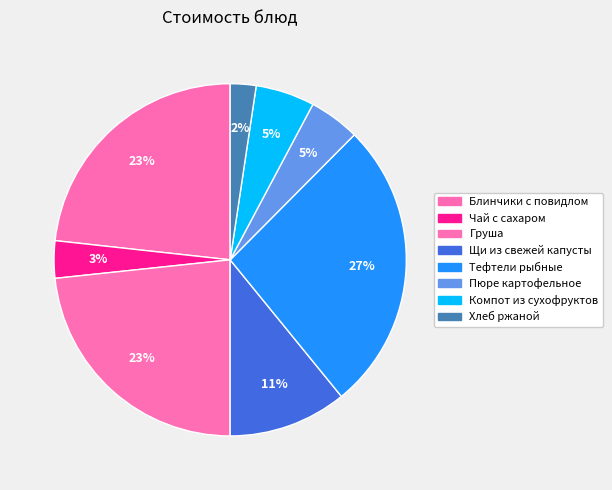

To the nearest percent, what percentage of the pie is Чай с сахаром?

3%